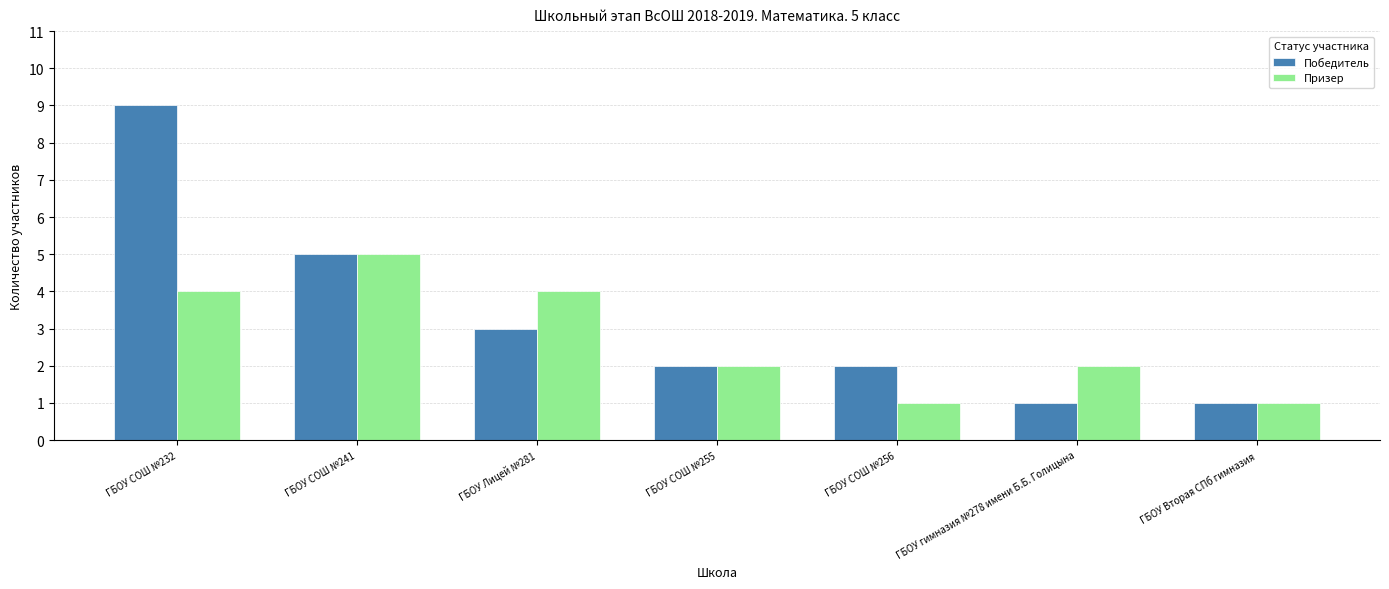

Reading left to right, extract all data points from this chart.

Победитель: 9	5	3	2	2	1	1
Призер: 4	5	4	2	1	2	1